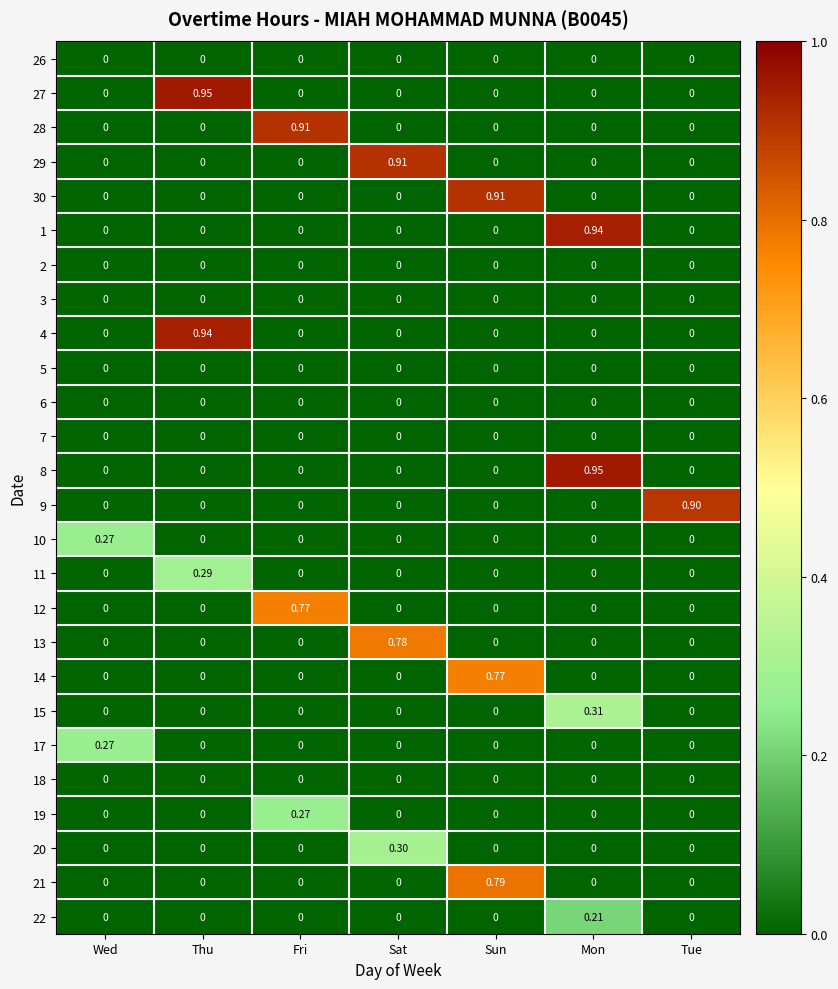

At which category is the sum across all series the highest?

Sun